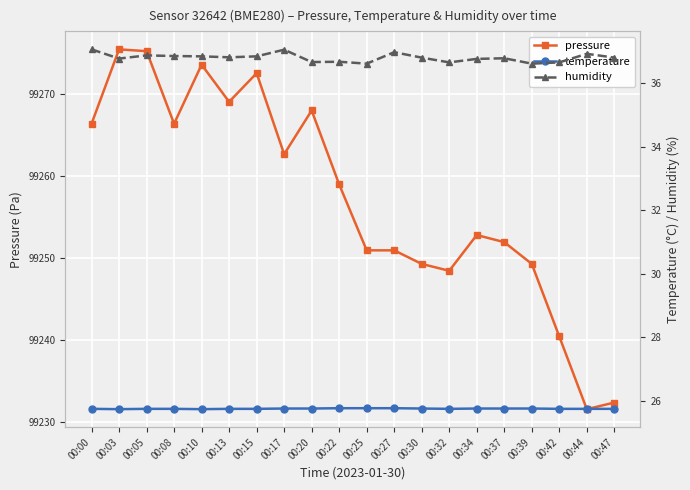

Which category has the highest value in the humidity series?

00:00